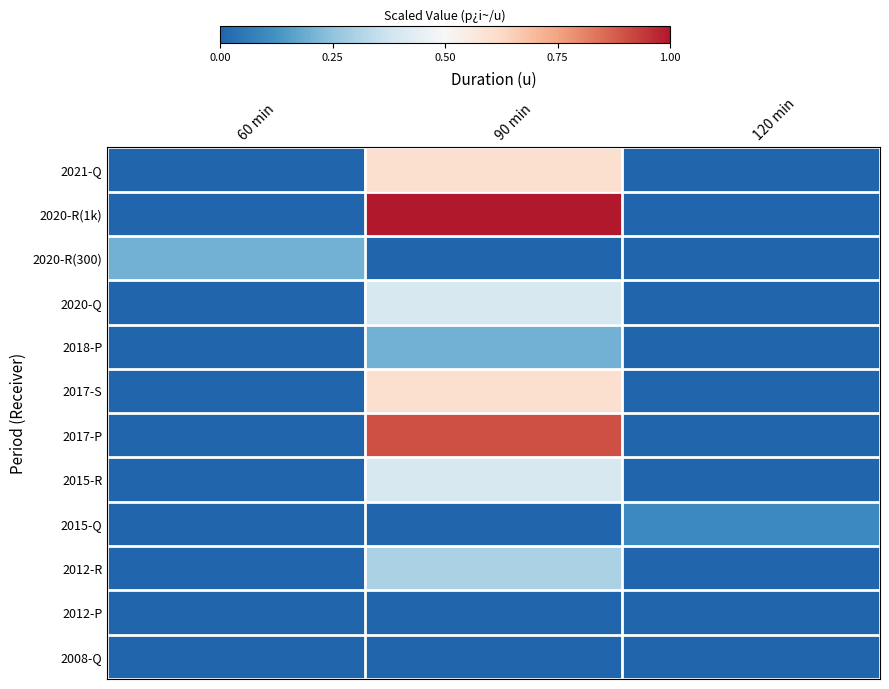

Count the number of data series in this chart.

12